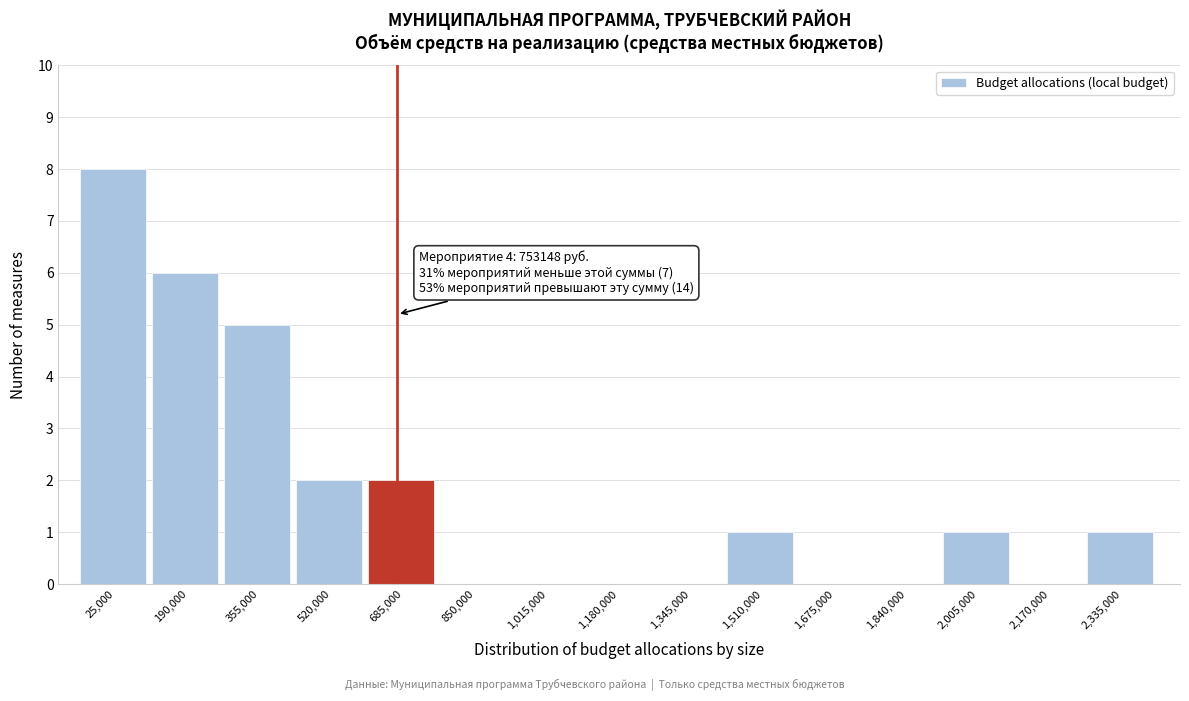

Reading left to right, extract all data points from this chart.

25,000=8	190,000=6	355,000=5	520,000=2	685,000=2	850,000=0	1,015,000=0	1,180,000=0	1,345,000=0	1,510,000=1	1,675,000=0	1,840,000=0	2,005,000=1	2,170,000=0	2,335,000=1